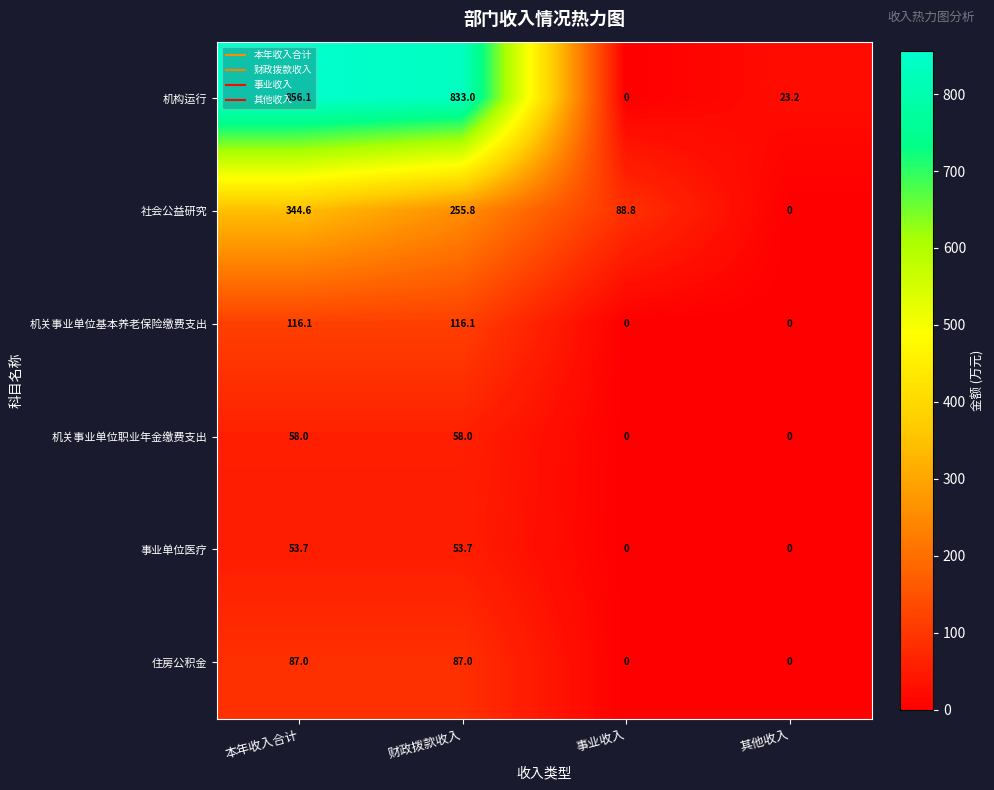

Between 事业收入 and 其他收入, which series saw the biggest shift?

社会公益研究